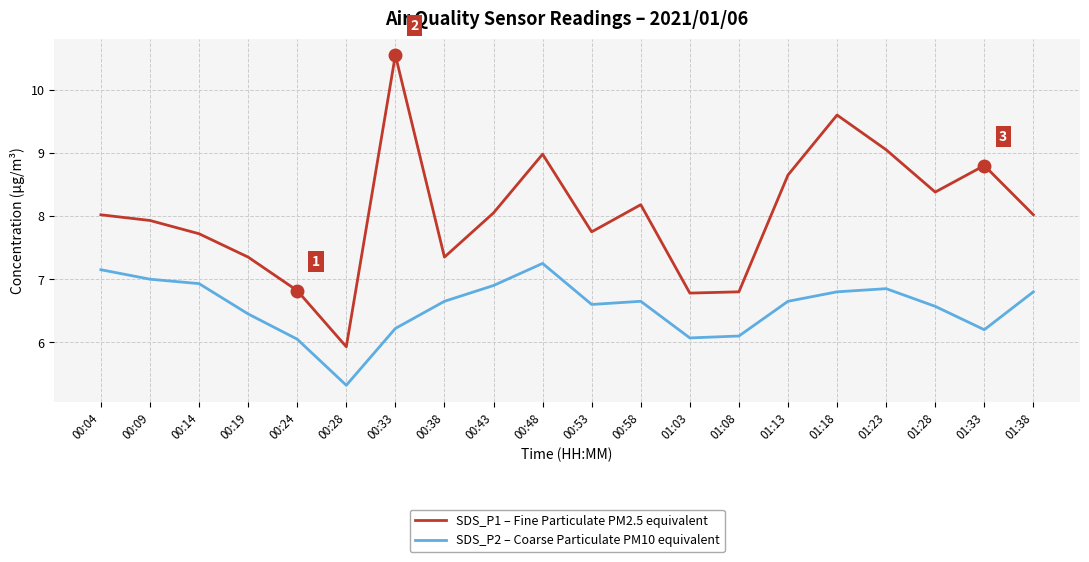

Rank the series by their maximum value, from highest to lowest.

SDS_P1 – Fine Particulate PM2.5 equivalent, SDS_P2 – Coarse Particulate PM10 equivalent